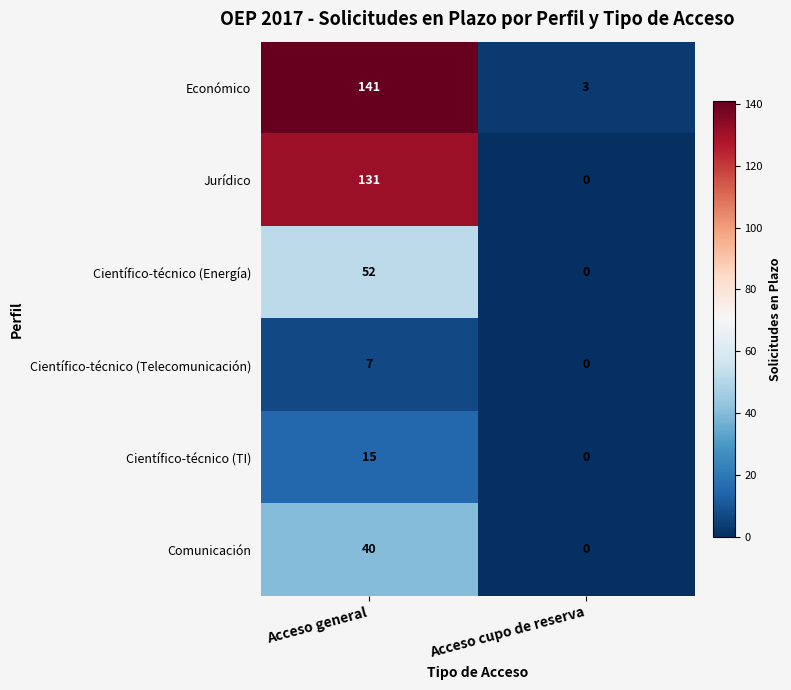

Rank the series by their maximum value, from highest to lowest.

Económico, Jurídico, Científico-técnico (Energía), Comunicación, Científico-técnico (TI), Científico-técnico (Telecomunicación)